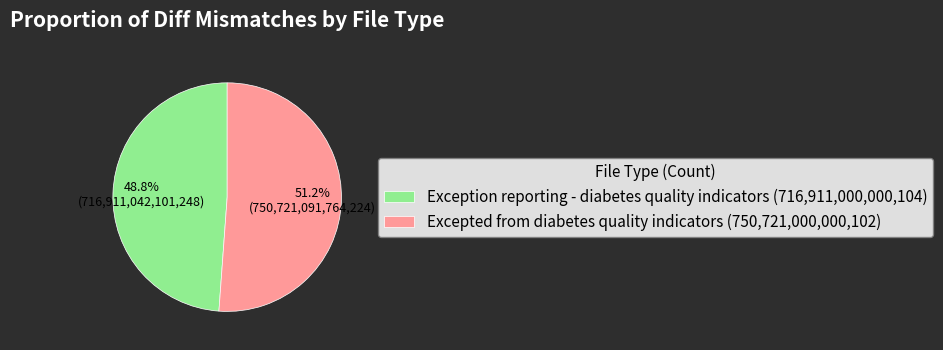

Between Excepted from diabetes quality indicators (750,721,000,000,102) and Exception reporting - diabetes quality indicators (716,911,000,000,104), which is larger?

Excepted from diabetes quality indicators (750,721,000,000,102)